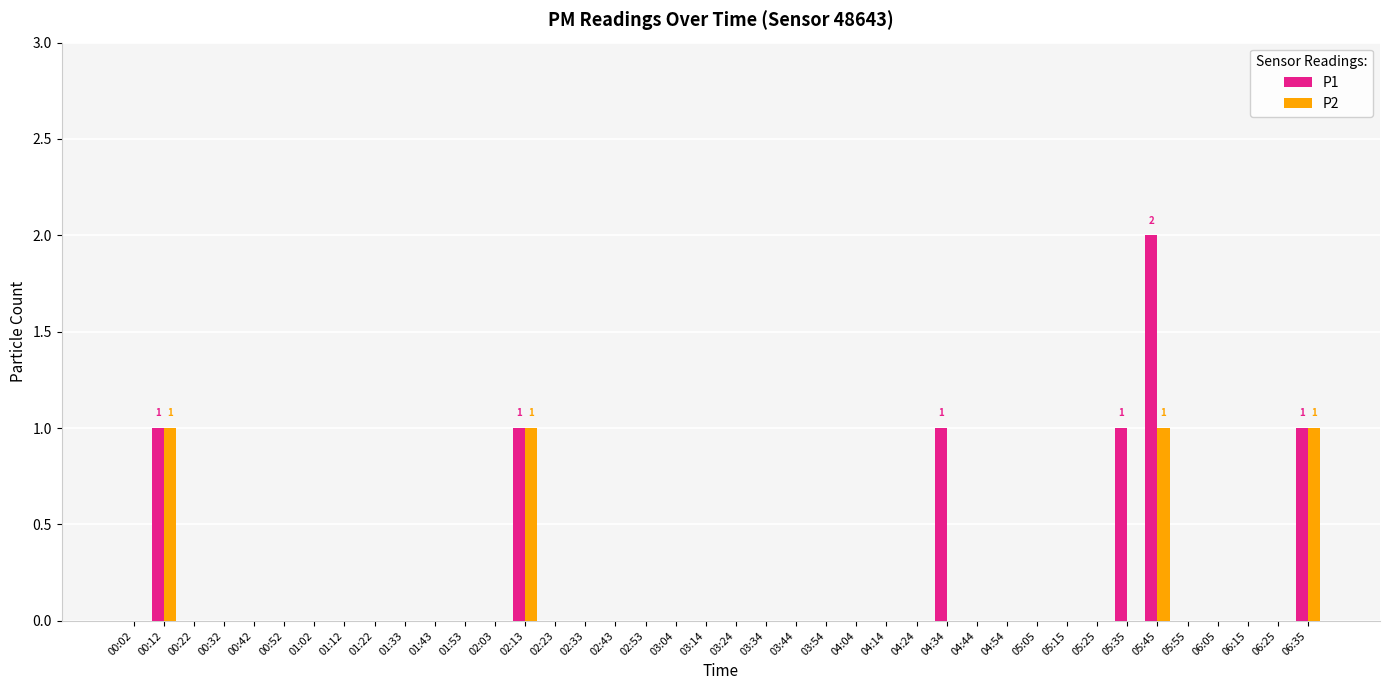

The value of P1 at 00:02 is 1. True or false?

False